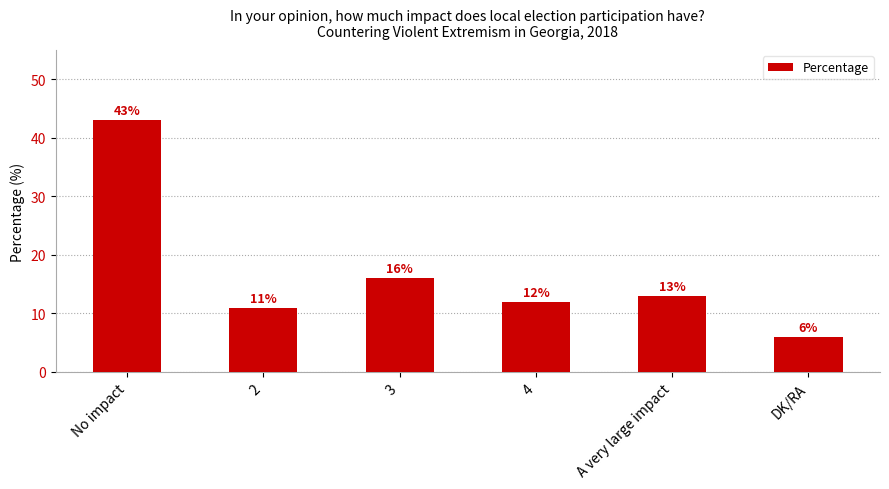

Reading left to right, list all the values displayed in this chart.

43	11	16	12	13	6